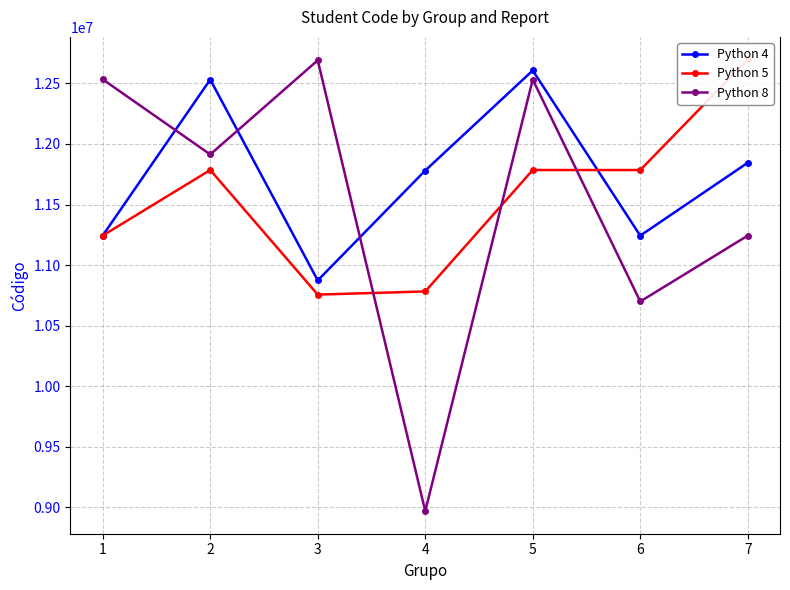

Where is Python 5 nearest to the value 11727042?

6